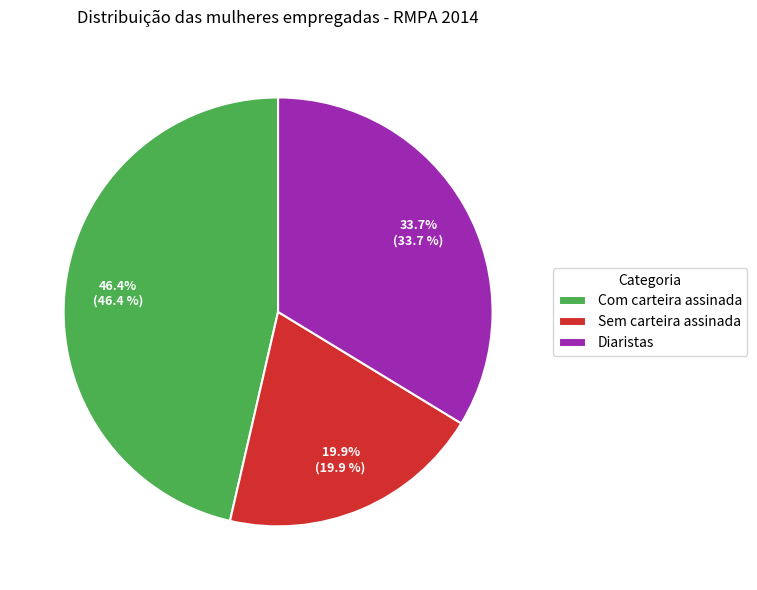

Count the number of slices in the pie.

3